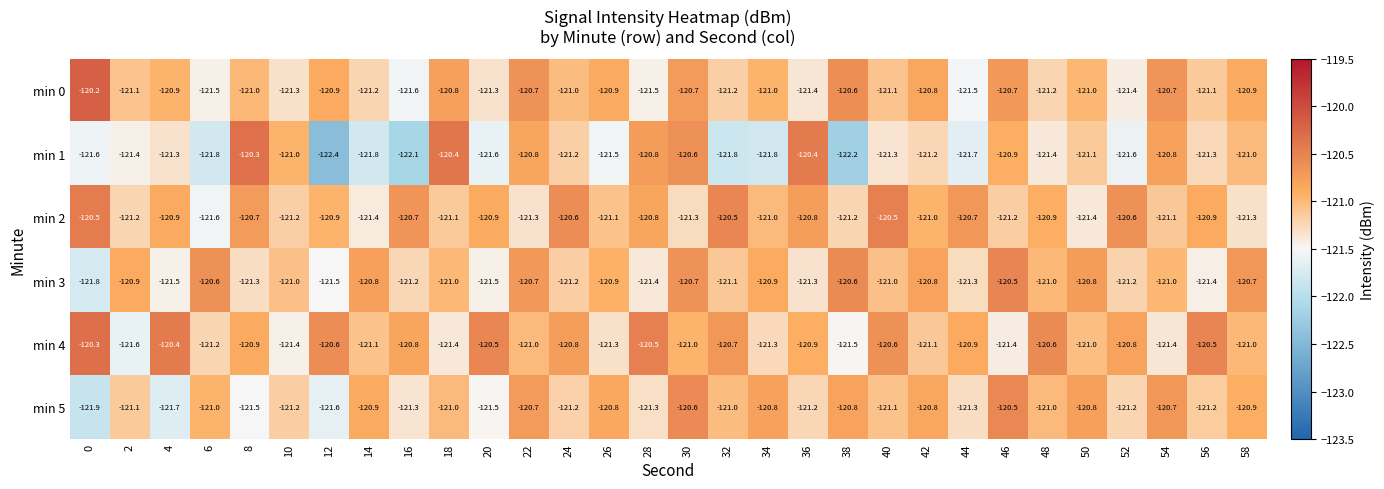

How many data points does each series have?

30